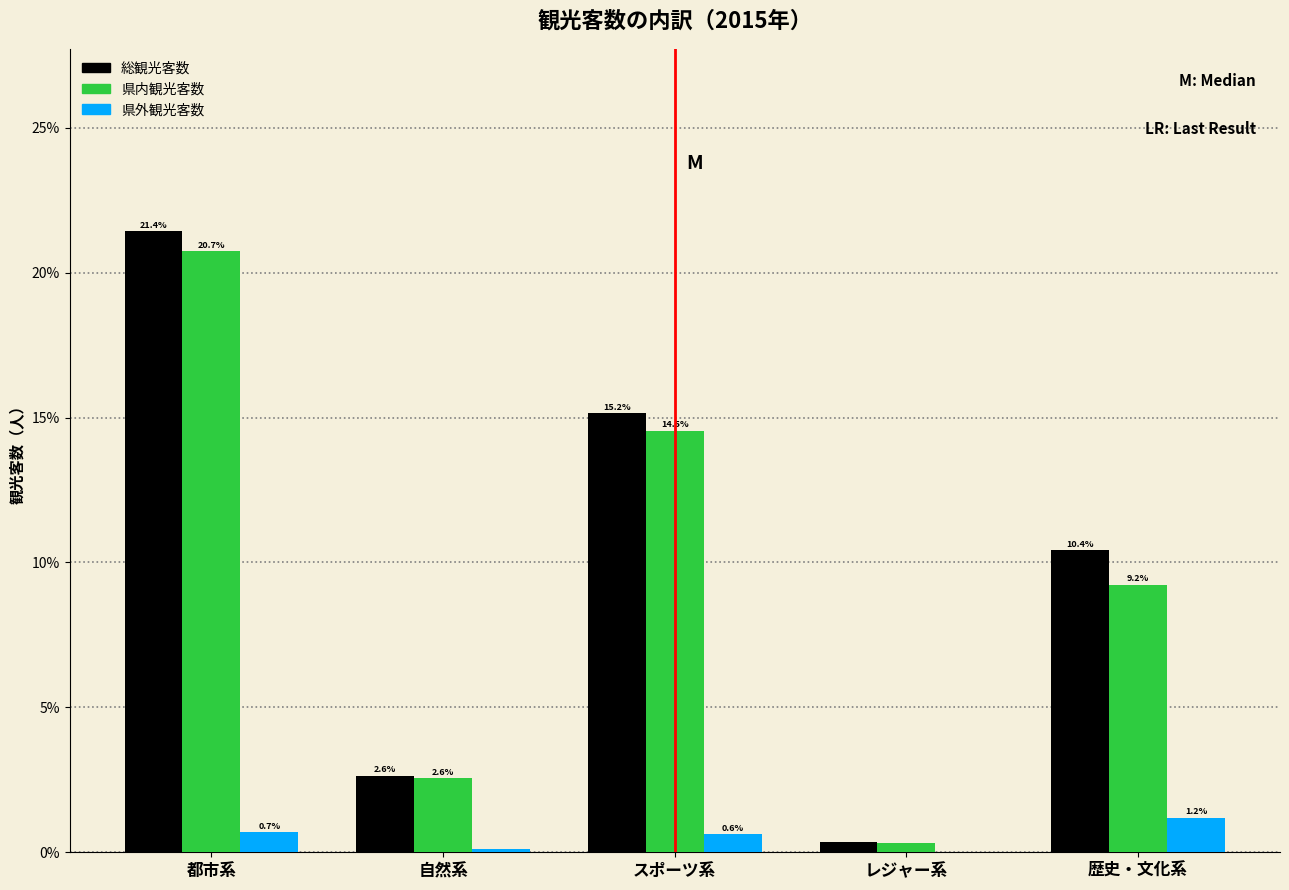

Is the value of 県内観光客数 at 歴史・文化系 greater than the value of 総観光客数 at スポーツ系?

No